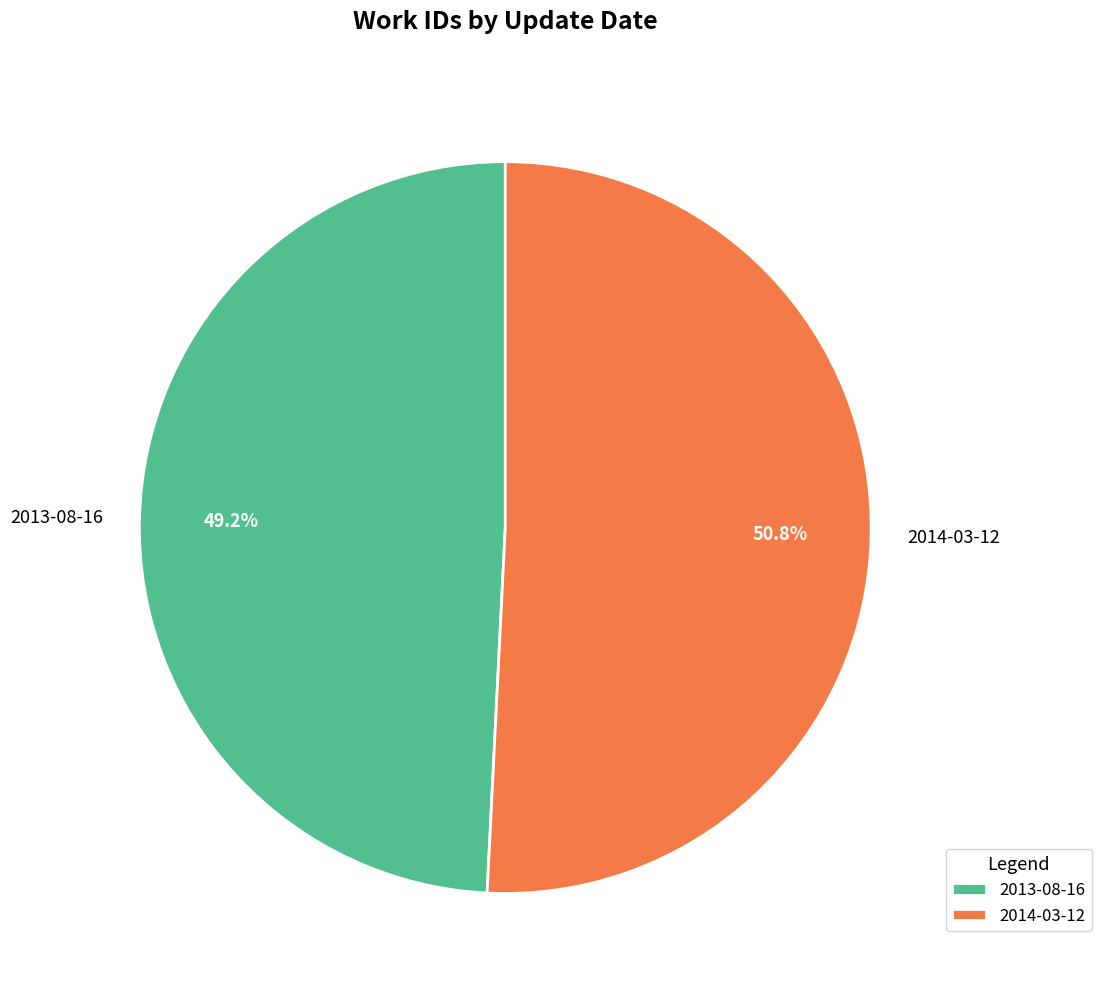

Is it true that 2014-03-12 is 51% of the pie?

True